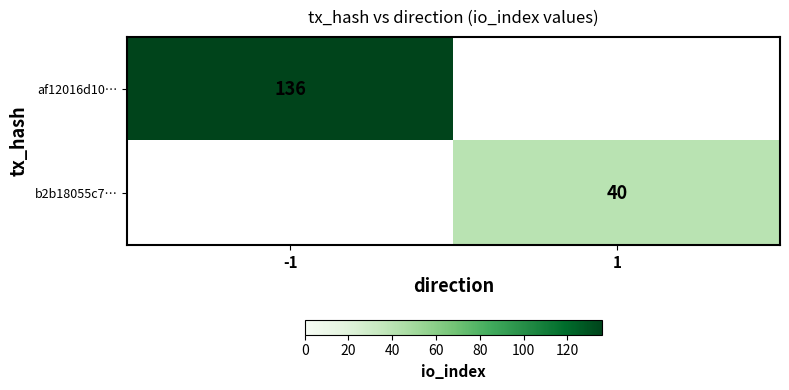

True or false: af12016d10… has a value of 51 at -1.

False